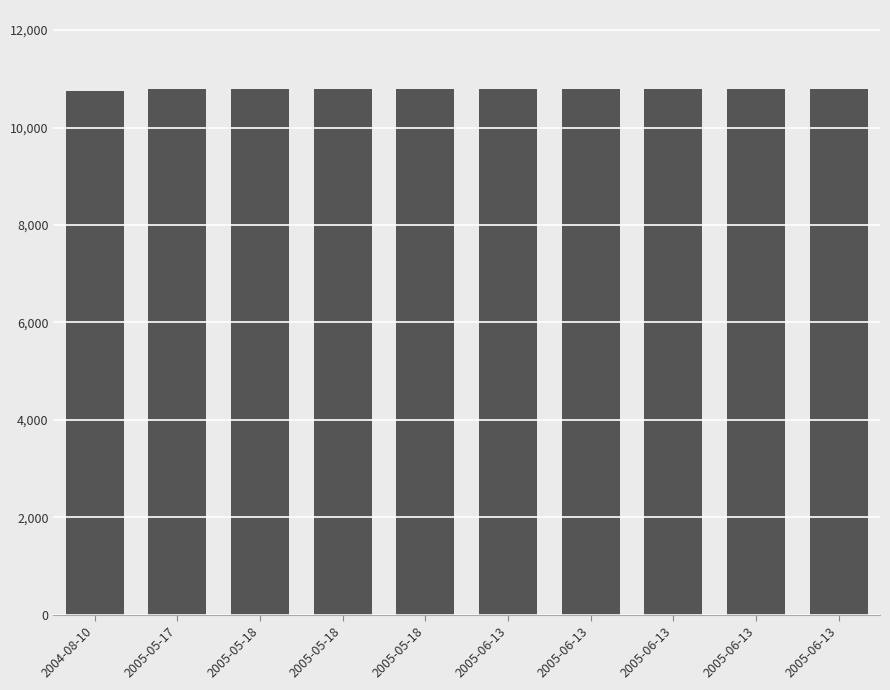

List the labels in order of value, largest first.

2005-06-13, 2005-06-13, 2005-06-13, 2005-06-13, 2005-06-13, 2005-05-18, 2005-05-18, 2005-05-18, 2005-05-17, 2004-08-10